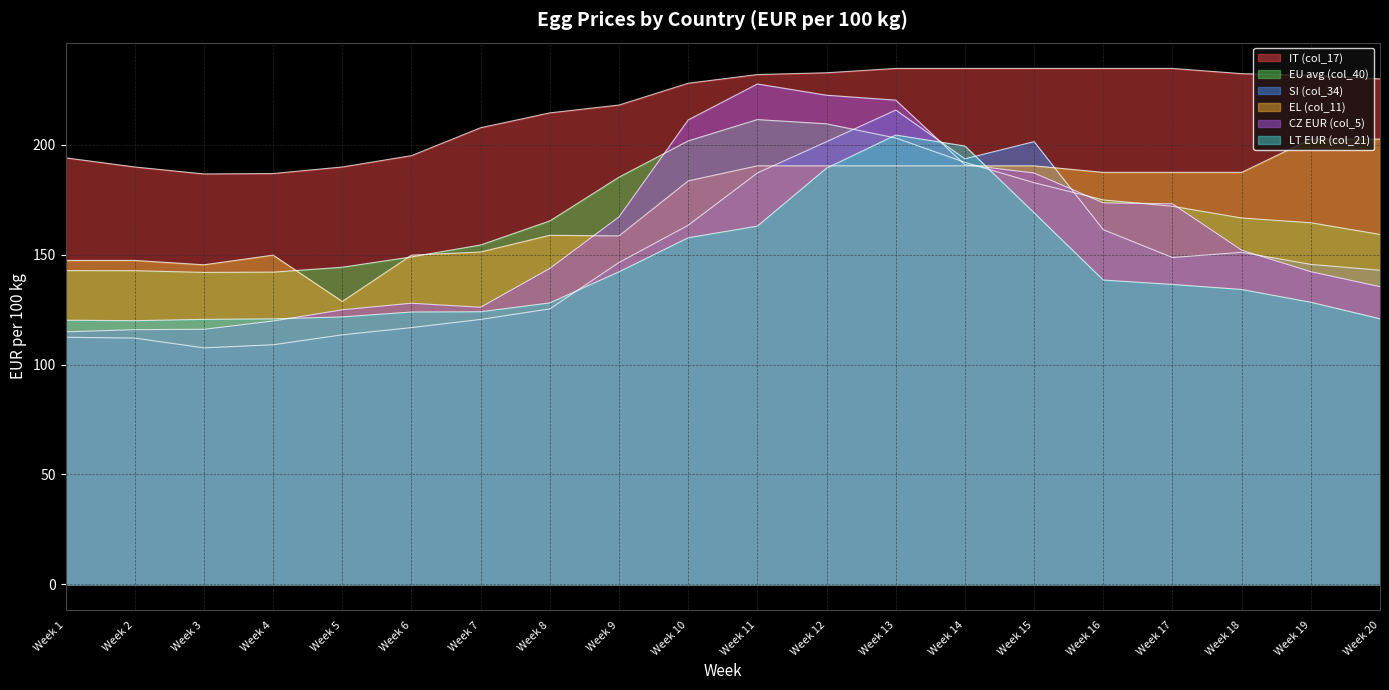

Reading right to left, transcribe all the data shown in this chart.

IT (col_17): 230.0	231.6	232.3	234.7	234.7	234.7	234.7	234.7	232.7	231.9	228.0	218.1	214.5	207.7	195.0	189.9	186.9	186.7	189.9	194.1
EU avg (col_40): 159.2	164.5	166.7	172.0	174.9	182.7	192.0	203.1	209.5	211.4	201.7	185.2	165.3	154.4	149.0	144.3	142.0	141.9	142.7	142.7
SI (col_34): 142.9	145.6	151.0	148.7	161.3	201.4	193.6	215.8	201.4	187.2	163.4	146.4	125.3	120.5	116.8	113.5	109.0	107.6	112.0	112.4
EL (col_11): 202.6	202.6	187.4	187.4	187.4	190.4	190.4	190.4	190.4	190.4	183.5	158.5	158.8	151.2	149.8	128.7	149.8	145.4	147.4	147.4
CZ EUR (col_5): 135.4	142.2	152.0	173.1	173.6	187.1	190.9	220.3	222.5	227.7	211.3	167.2	143.7	126.0	127.9	124.9	119.8	116.0	115.8	114.8
LT EUR (col_21): 120.8	128.3	134.1	136.4	138.4	169.0	199.4	204.4	189.3	163.0	157.7	142.2	128.0	124.0	123.9	121.7	120.8	120.5	119.9	120.2